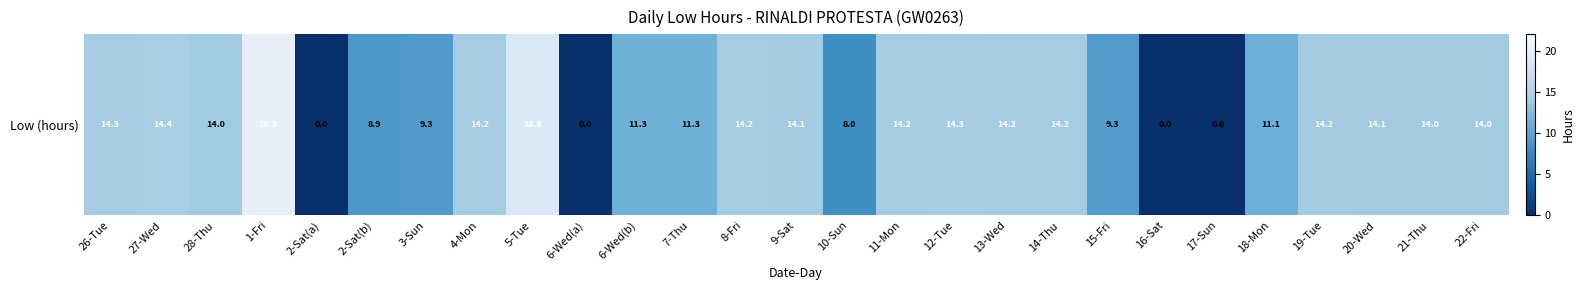

What is the change in value from 26-Tue to 2-Sat(a)?

-14.3